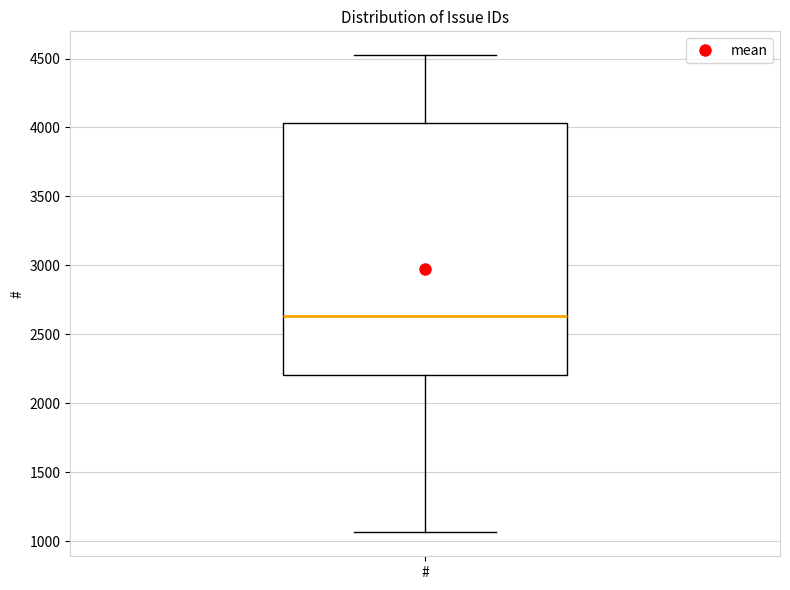

Where is the upper edge of the box for # on the y-axis? The values are not printed on the chart, so give them approximately, as read against the axis.

4050